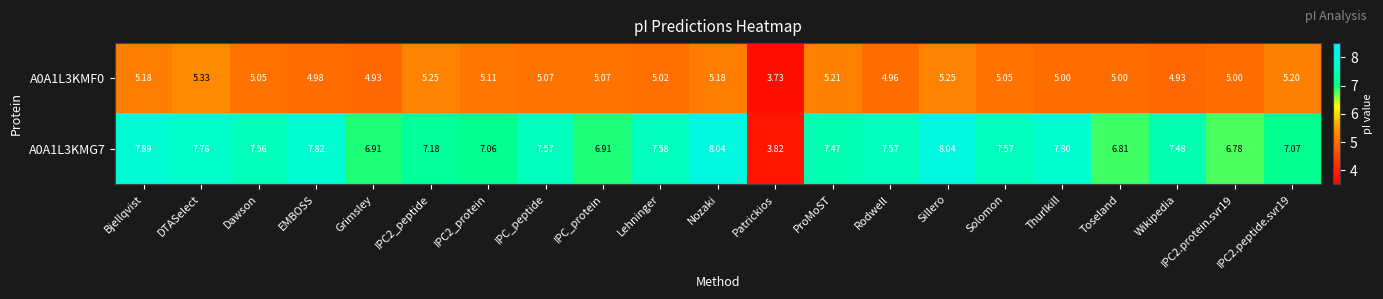

At Bjellqvist, list the series in order from largest to smallest.

A0A1L3KMG7, A0A1L3KMF0